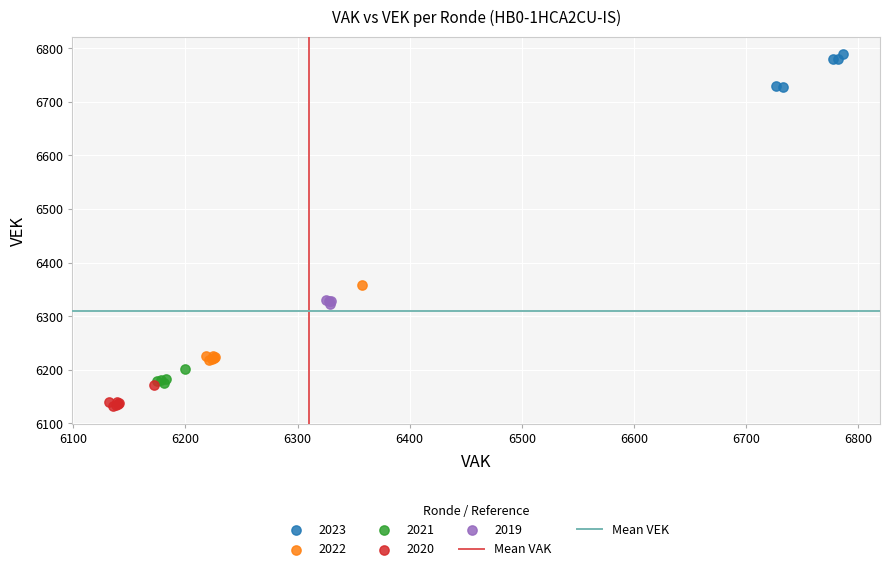

Which series reaches the minimum Y coordinate?

2020